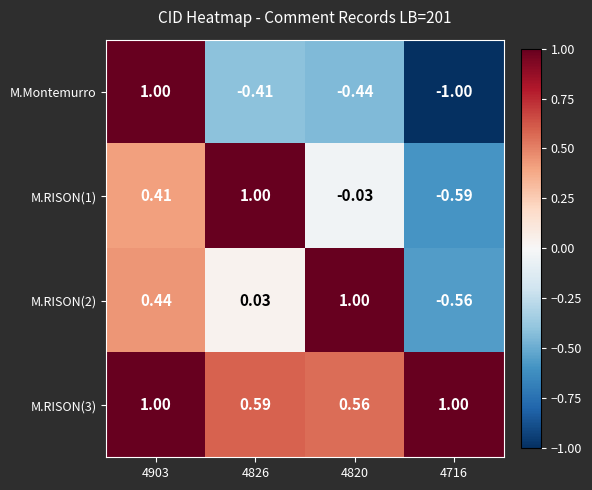

Which series has the largest range (max minus min)?

M.Montemurro